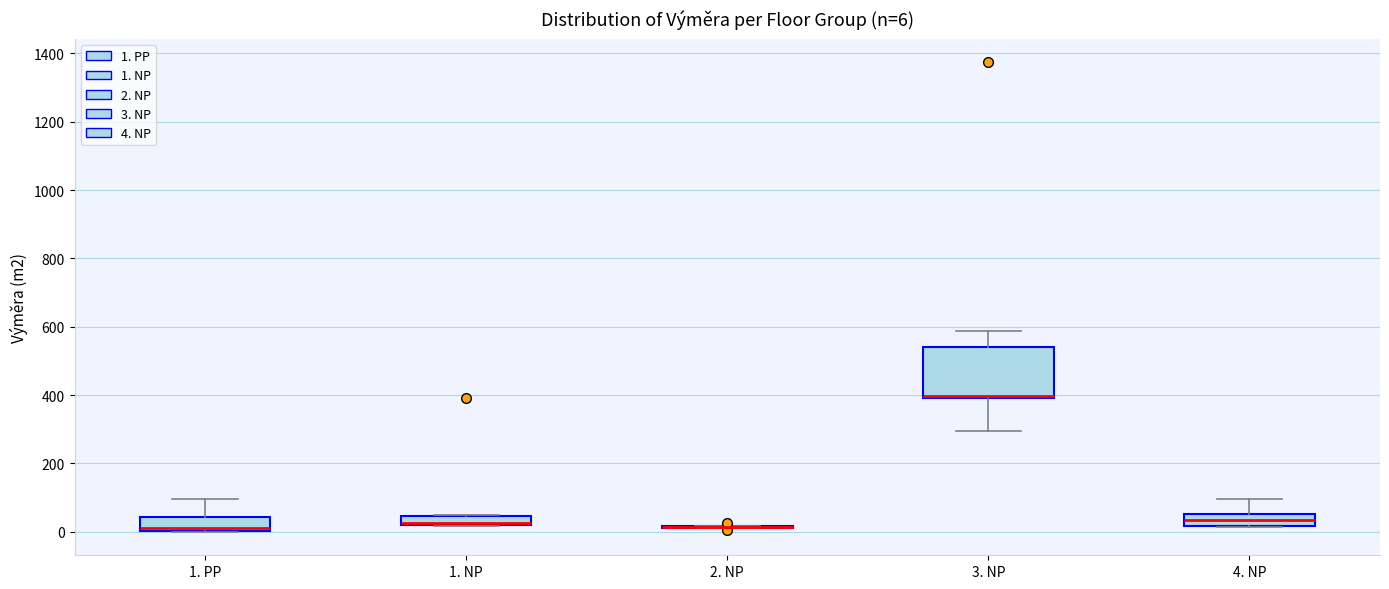

Which box is the tallest, from its lower edge to its upper edge?

3. NP